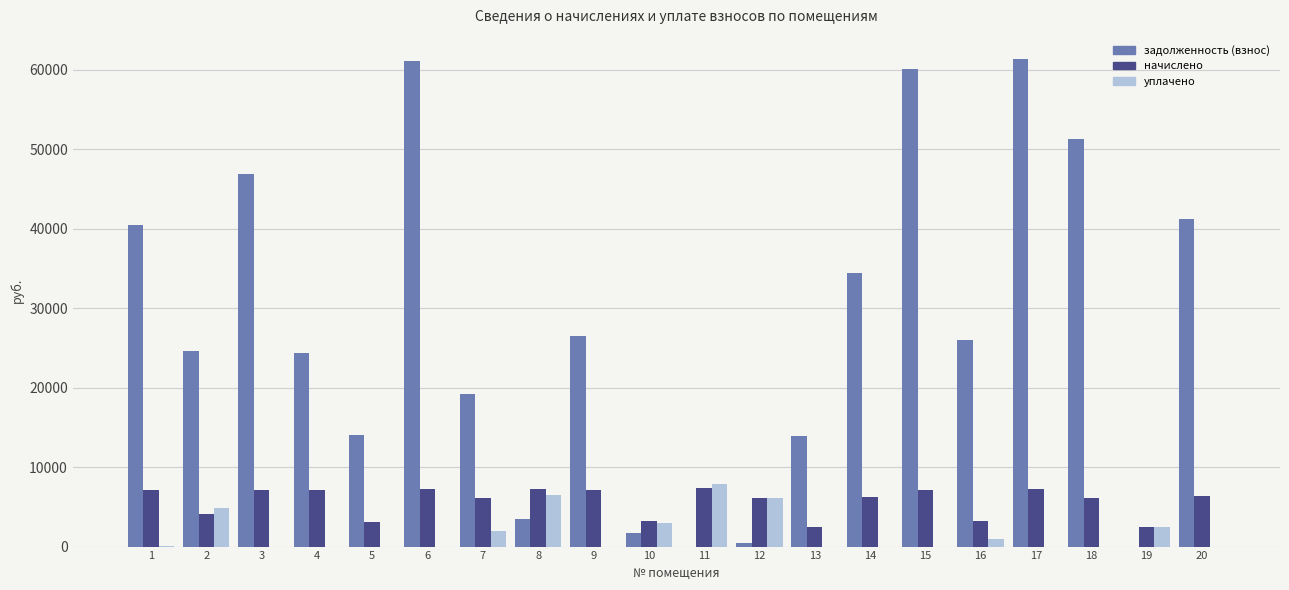

What is the maximum value shown in the chart?

61301.2